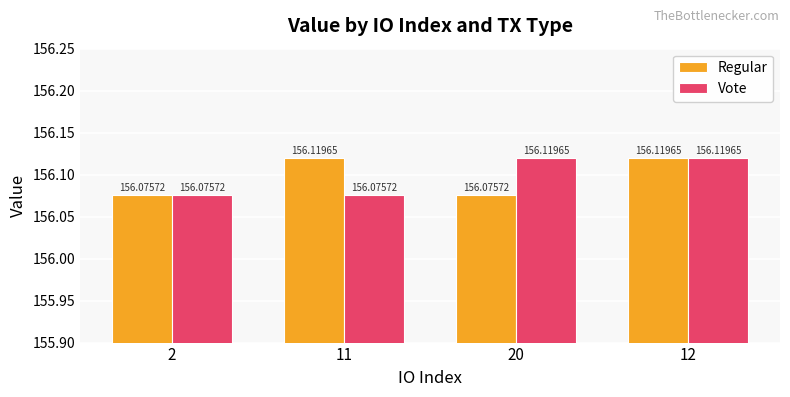

Reading left to right, extract all data points from this chart.

Regular: 156.1	156.1	156.1	156.1
Vote: 156.1	156.1	156.1	156.1